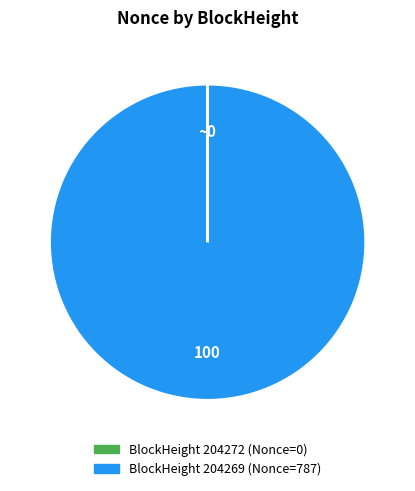

How many slices are in this pie chart?

2